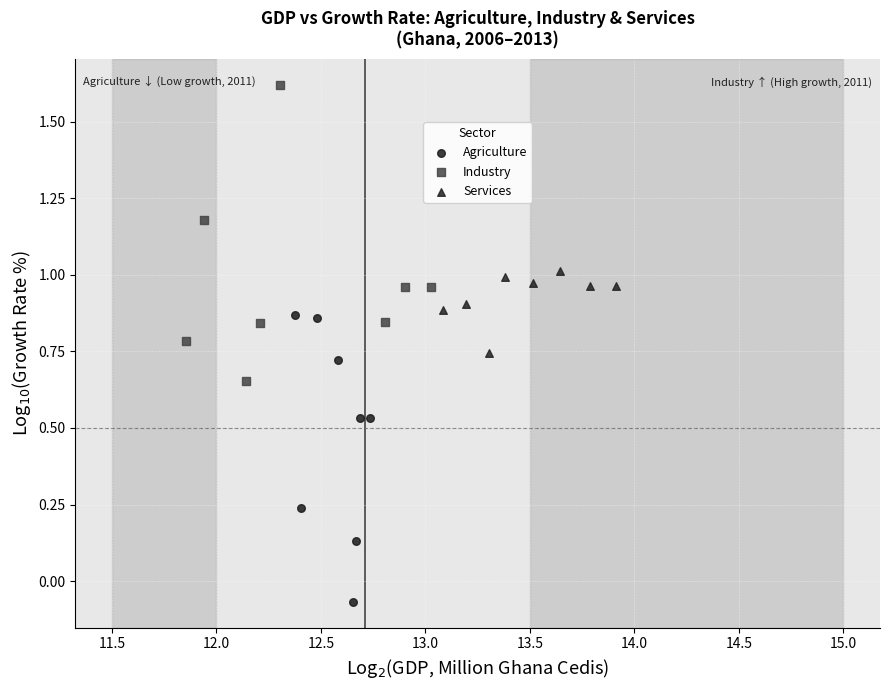

Which series reaches the minimum Y coordinate?

Agriculture